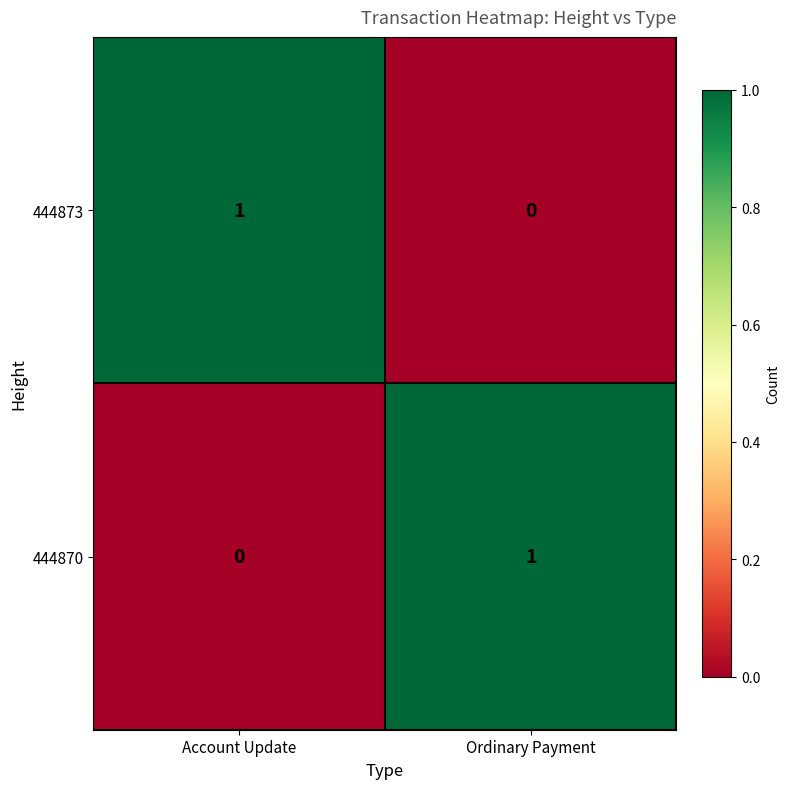

At which label is 444873 closest to 0?

Ordinary Payment